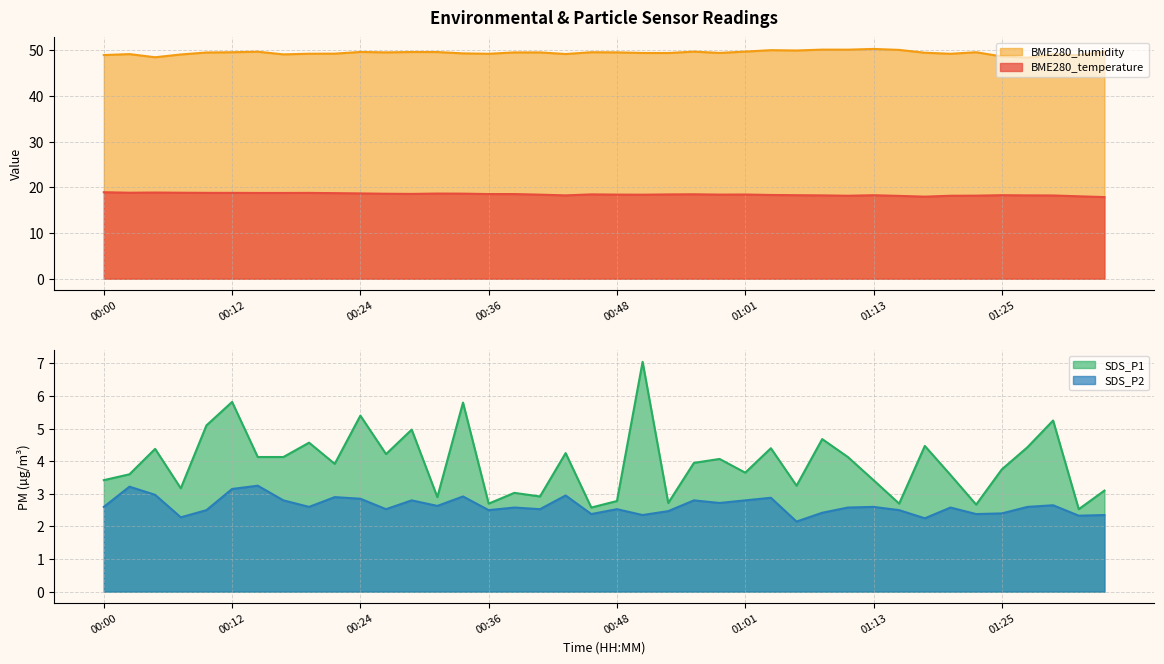

Rank the series by their maximum value, from lowest to highest.

SDS_P2, SDS_P1, BME280_temperature, BME280_humidity